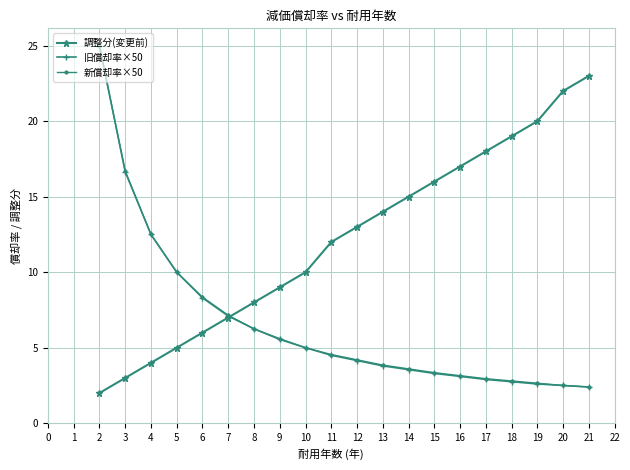

Which category has the highest value in the 調整分(変更前) series?

21